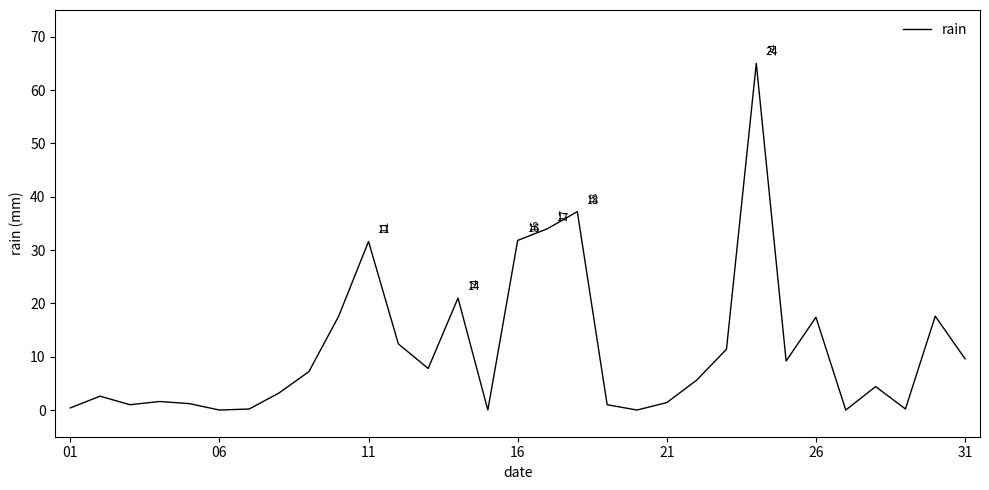

What is the greatest value displayed?

65.0